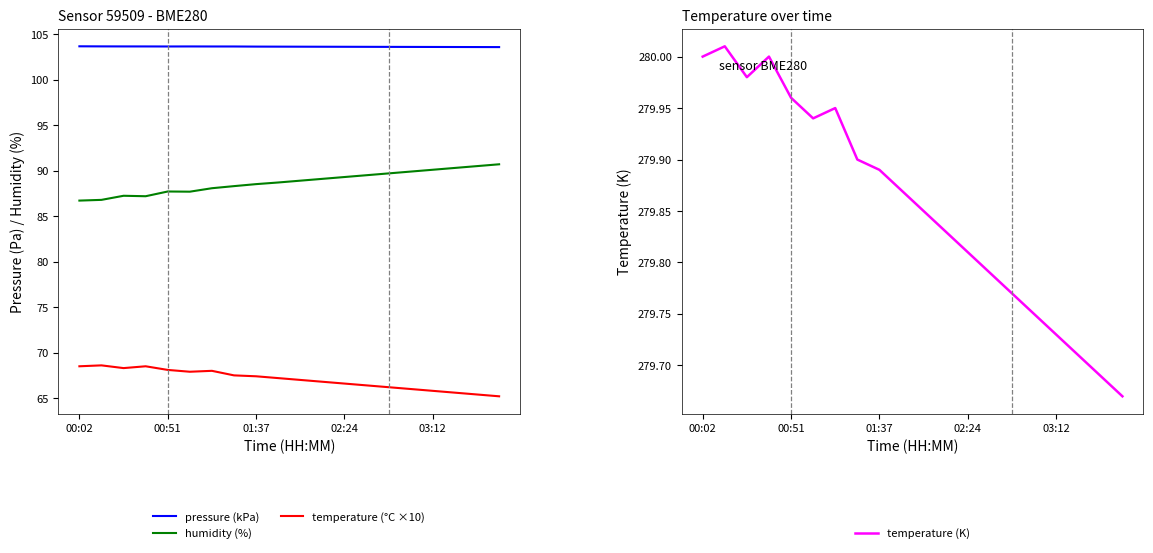

Reading right to left, extract all data points from this chart.

pressure (kPa): 103.6	103.6	103.6	103.6	103.6	103.6	103.6	103.6	103.6	103.6	103.6	103.6	103.6	103.6	103.7	103.6	103.7	103.7	103.7	103.7
humidity (%): 90.7	90.5	90.3	90.1	89.9	89.7	89.5	89.3	89.1	88.9	88.7	88.5	88.3	88.1	87.7	87.7	87.2	87.2	86.8	86.7
temperature (°C ×10): 65.2	65.4	65.6	65.8	66.0	66.2	66.4	66.6	66.8	67.0	67.2	67.4	67.5	68.0	67.9	68.1	68.5	68.3	68.6	68.5
temperature (K): 279.7	279.7	279.7	279.7	279.8	279.8	279.8	279.8	279.8	279.8	279.9	279.9	279.9	279.9	279.9	280.0	280.0	280.0	280.0	280.0